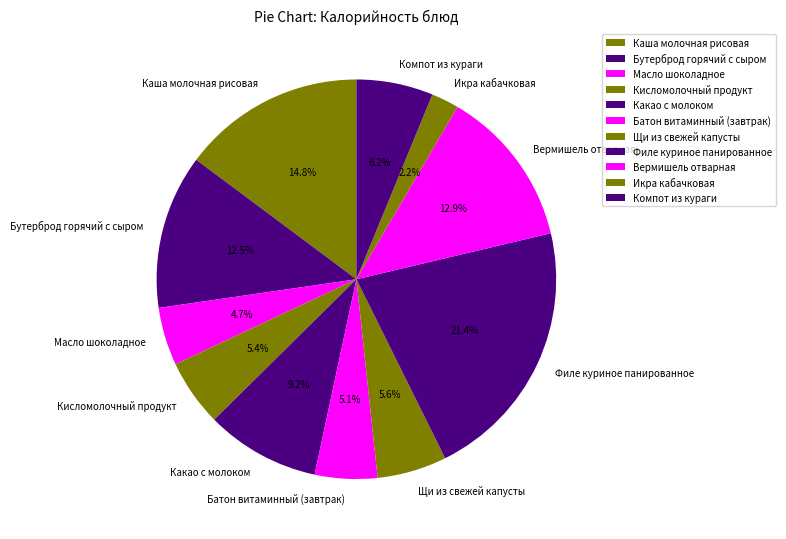

What percentage do Каша молочная рисовая and Батон витаминный (завтрак) together represent?

19.9%